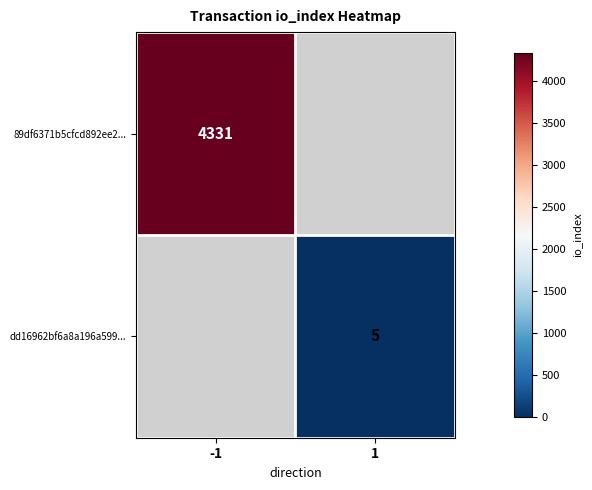

True or false: dd16962bf6a8a196a599... has a value of 2 at 1.

False